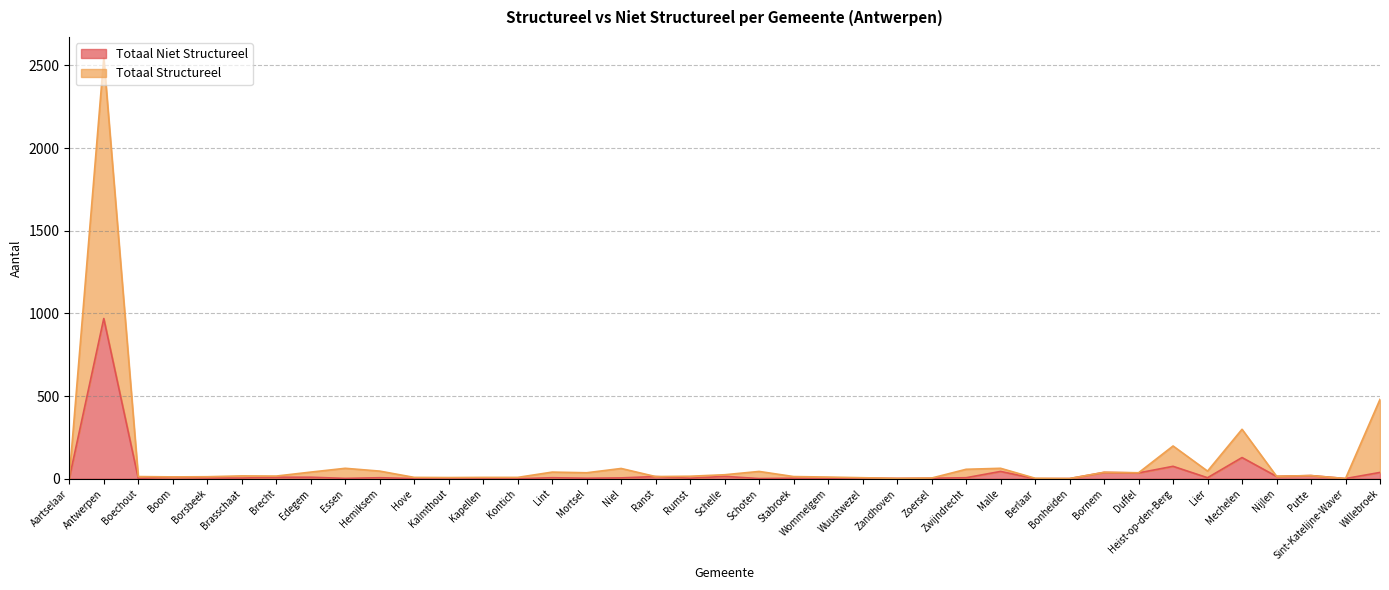

True or false: Totaal Niet Structureel and Totaal Structureel cross at least once.

False